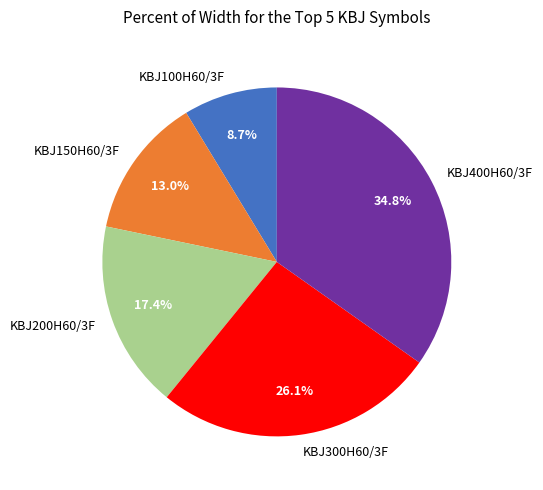

True or false: KBJ200H60/3F accounts for 26% of the total.

False